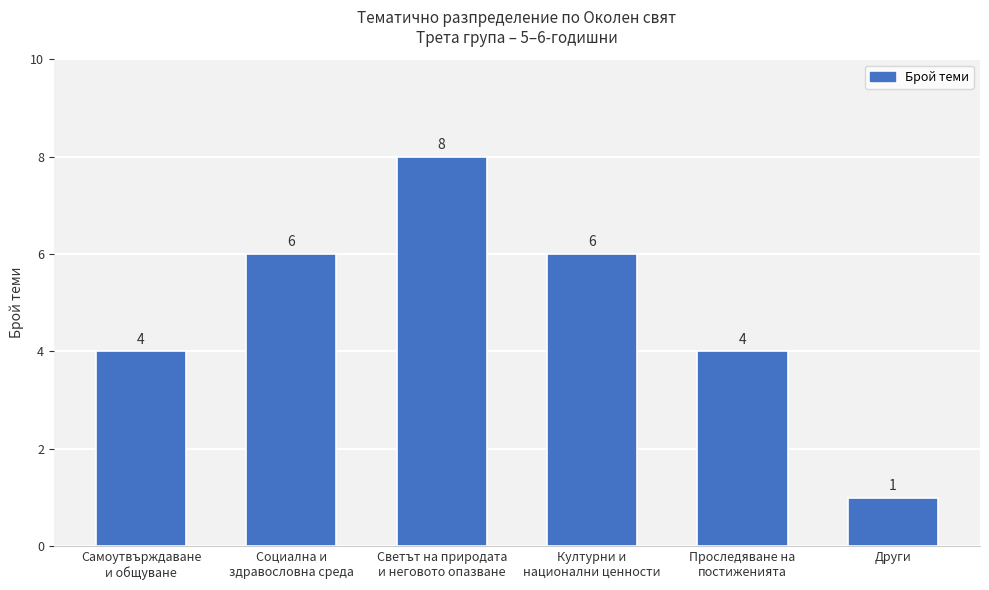

What is the ratio of the value at Други to the value at Културни и
национални ценности?

0.2